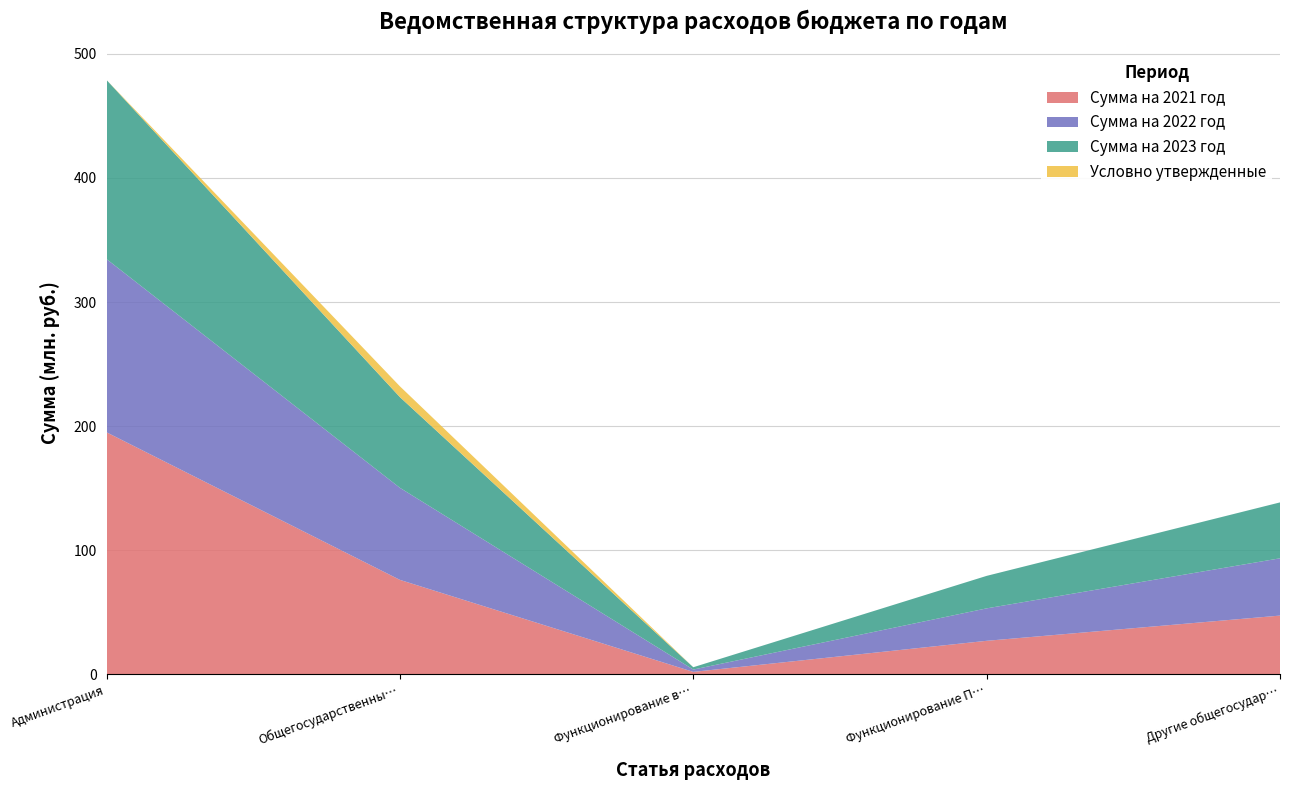

Reading left to right, what are all the values shown in this chart?

Сумма на 2021 год: Администрация=195002439.3	Общегосударственные вопросы=76044668.1	Функционирование высшего должностного лица=1874880.0	Функционирование Правительства=26915548.9	Другие общегосударственные вопросы=47254239.2
Сумма на 2022 год: Администрация=139644736.0	Общегосударственные вопросы=74217848.0	Функционирование высшего должностного лица=1874880.0	Функционирование Правительства=26157809.6	Другие общегосударственные вопросы=46185158.4
Сумма на 2023 год: Администрация=144368557.0	Общегосударственные вопросы=73116139.0	Функционирование высшего должностного лица=1874880.0	Функционирование Правительства=26191809.6	Другие общегосударственные вопросы=45049449.4
Условно утвержденные: Администрация=0.0	Общегосударственные вопросы=8703134.6	Функционирование высшего должностного лица=0.0	Функционирование Правительства=0.0	Другие общегосударственные вопросы=0.0